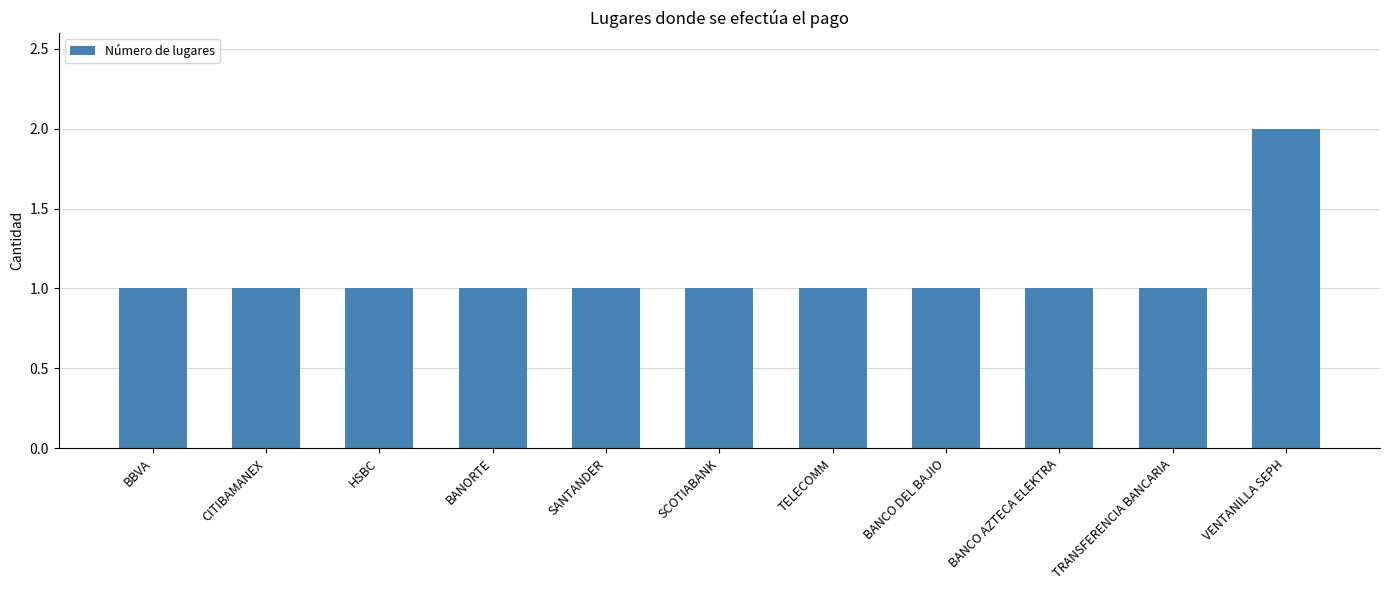

Reading left to right, extract all data points from this chart.

1	1	1	1	1	1	1	1	1	1	2